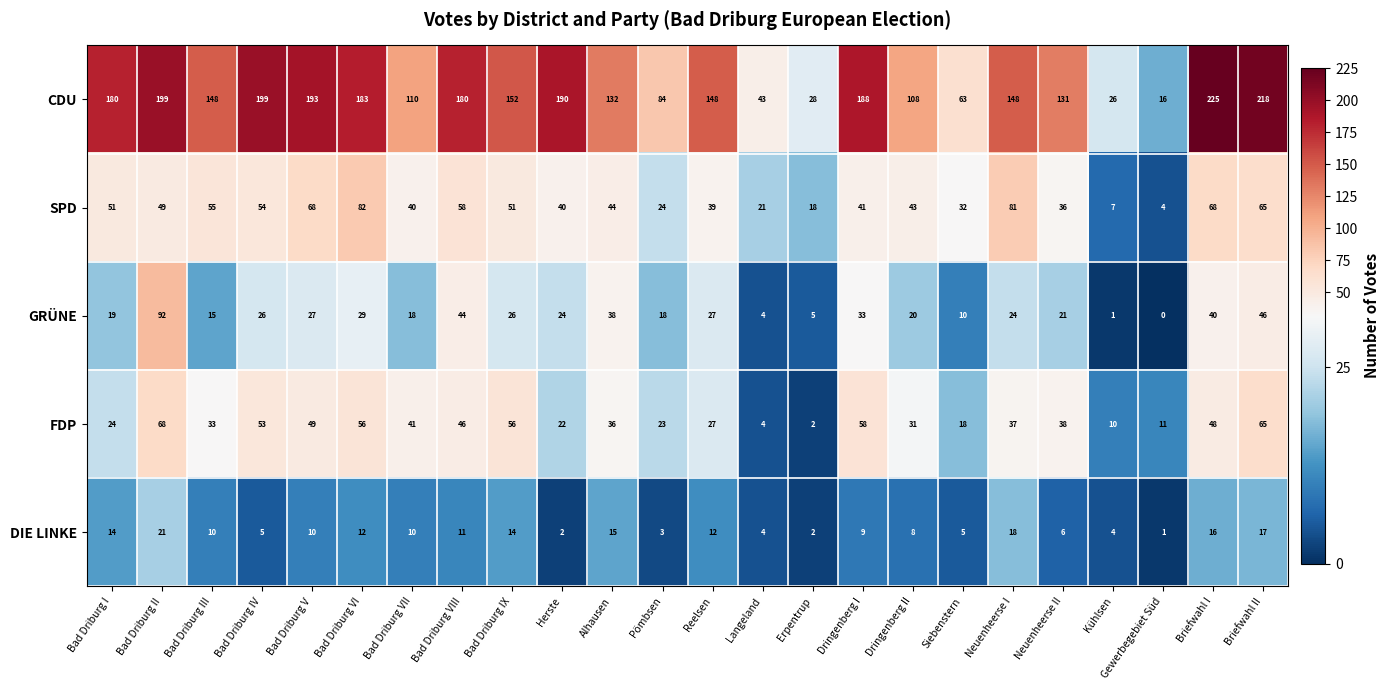

Is the value of CDU at Herste greater than the value of GRÜNE at Neuenheerse I?

Yes